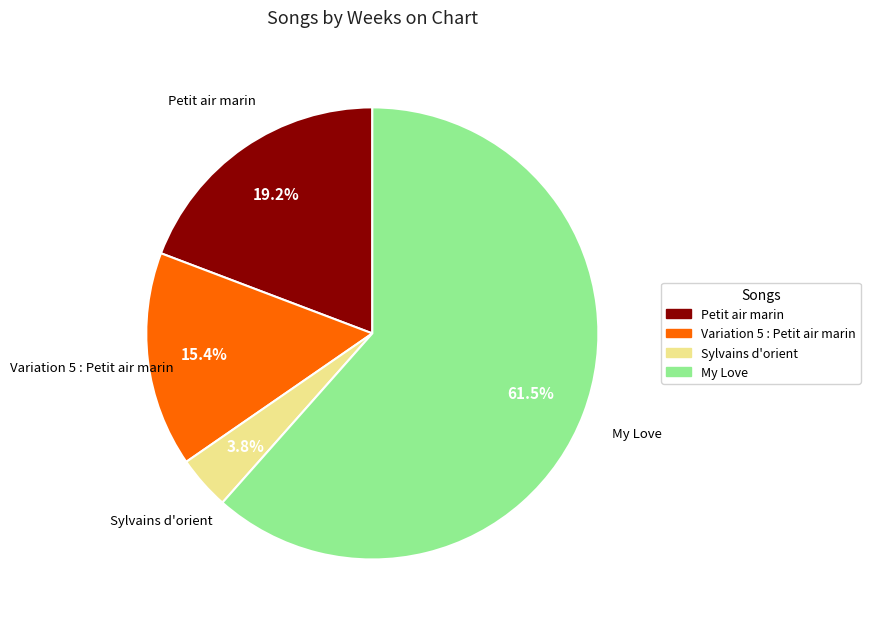

Which has a higher value, Sylvains d'orient or Petit air marin?

Petit air marin